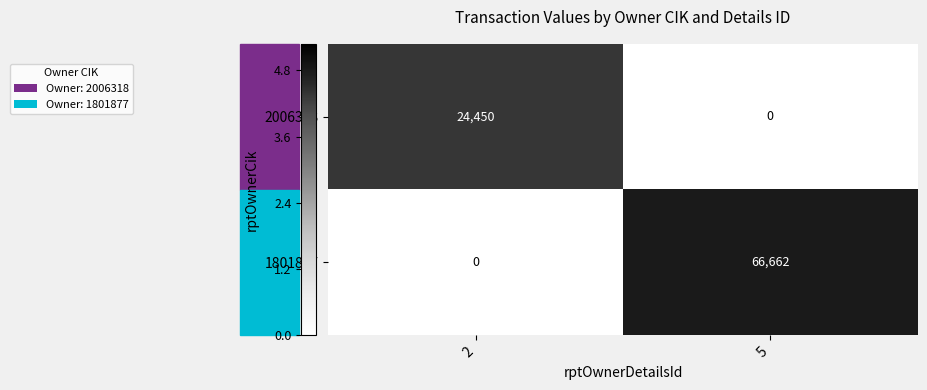

At how many categories does at least one series exceed 4?

2